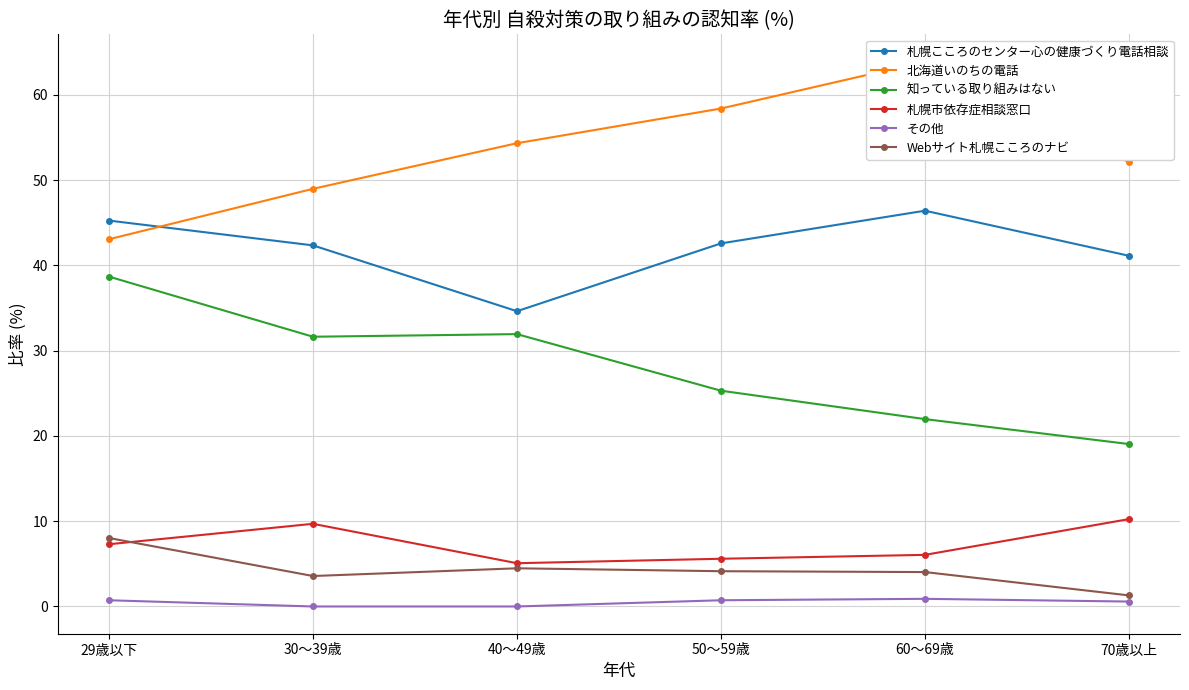

Reading left to right, list all the values displayed in this chart.

札幌こころのセンター心の健康づくり電話相談: 29歳以下=45.3	30～39歳=42.3	40～49歳=34.6	50～59歳=42.6	60～69歳=46.4	70歳以上=41.1
北海道いのちの電話: 29歳以下=43.1	30～39歳=49.0	40～49歳=54.3	50～59歳=58.4	60～69歳=63.9	70歳以上=52.1
知っている取り組みはない: 29歳以下=38.7	30～39歳=31.6	40～49歳=31.9	50～59歳=25.3	60～69歳=22.0	70歳以上=19.0
札幌市依存症相談窓口: 29歳以下=7.3	30～39歳=9.7	40～49歳=5.1	50～59歳=5.6	60～69歳=6.1	70歳以上=10.2
その他: 29歳以下=0.7	30～39歳=0.0	40～49歳=0.0	50～59歳=0.7	60～69歳=0.9	70歳以上=0.6
Webサイト札幌こころのナビ: 29歳以下=8.0	30～39歳=3.6	40～49歳=4.5	50～59歳=4.1	60～69歳=4.0	70歳以上=1.3